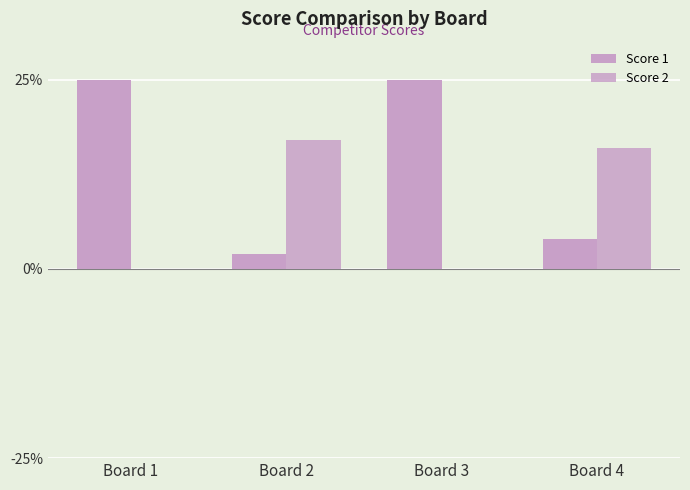

Are the bars horizontal?

No